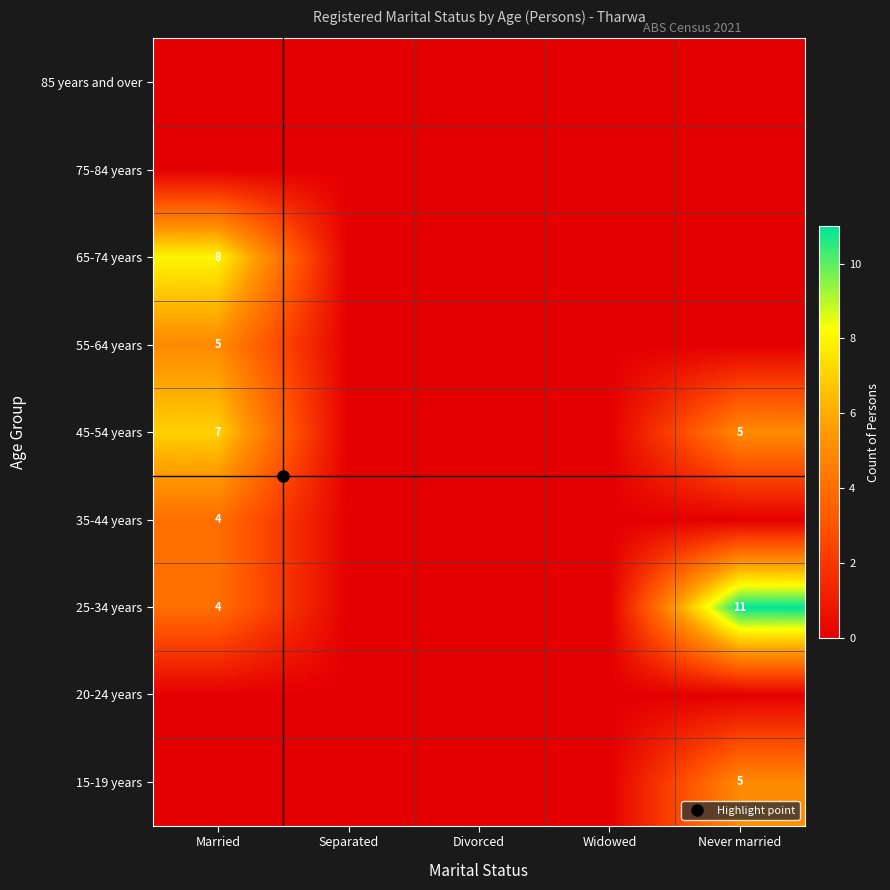

True or false: 65-74 years has a value of 0 at Never married.

True